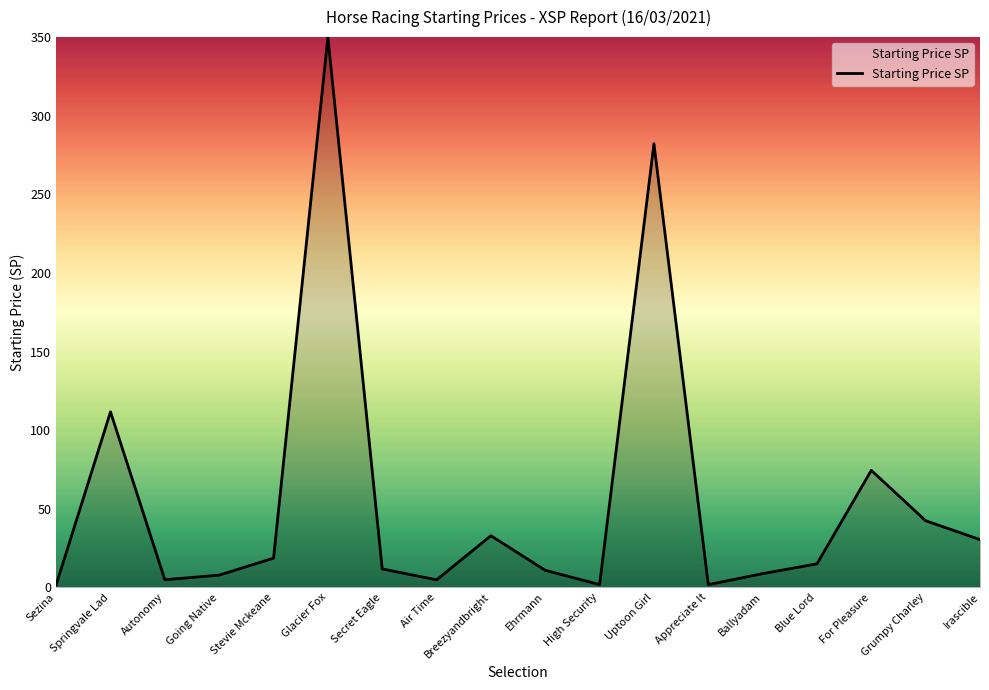

What is the greatest value displayed?

350.0